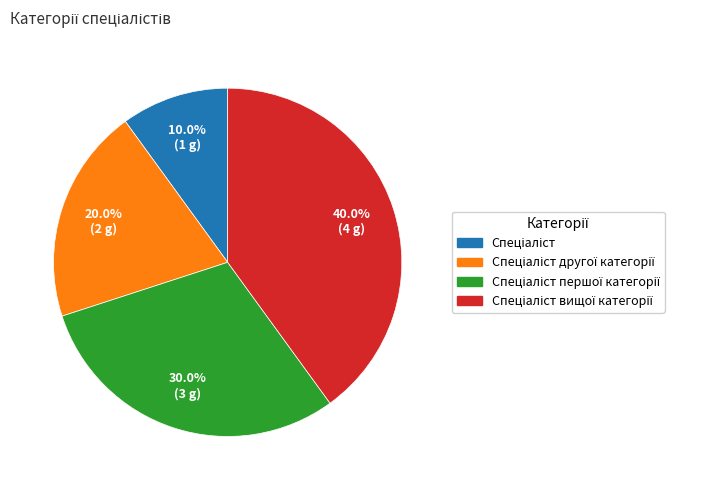

Count the number of slices in the pie.

4